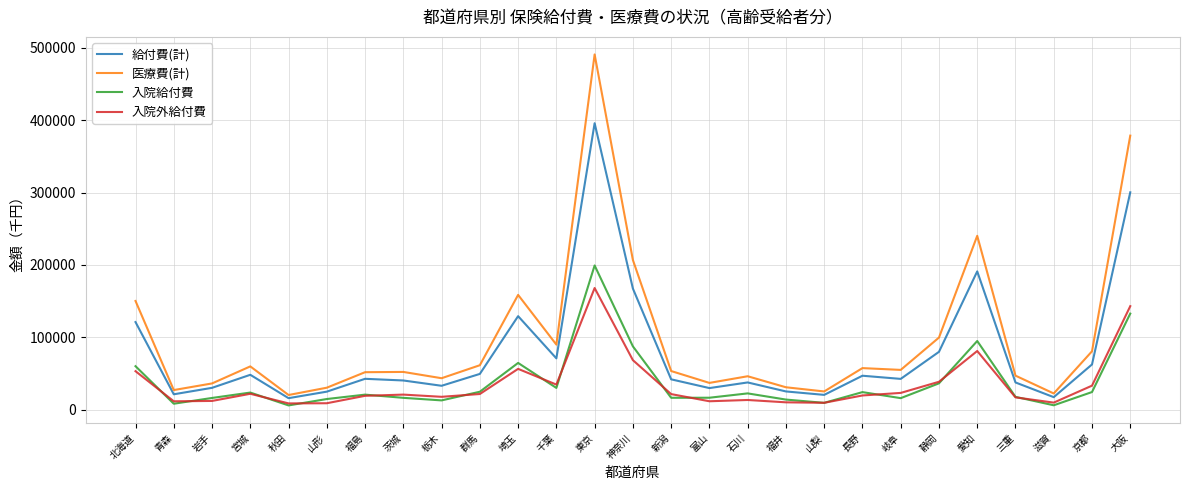

What are all the series names shown in the legend?

給付費(計), 医療費(計), 入院給付費, 入院外給付費